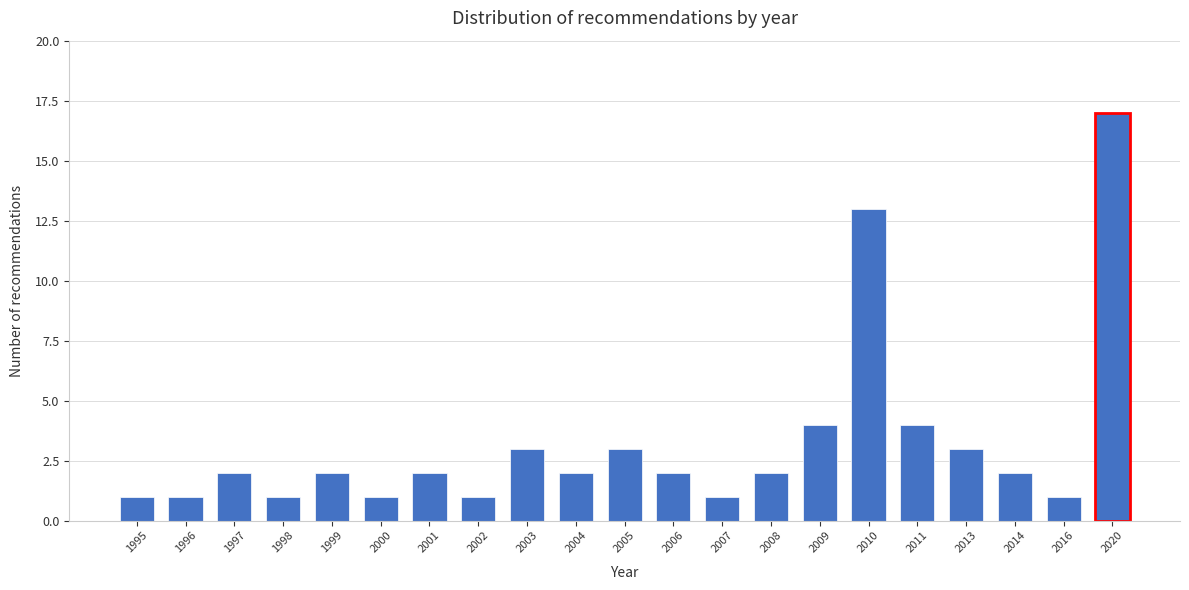

Reading right to left, list all the values displayed in this chart.

17	1	2	3	4	13	4	2	1	2	3	2	3	1	2	1	2	1	2	1	1